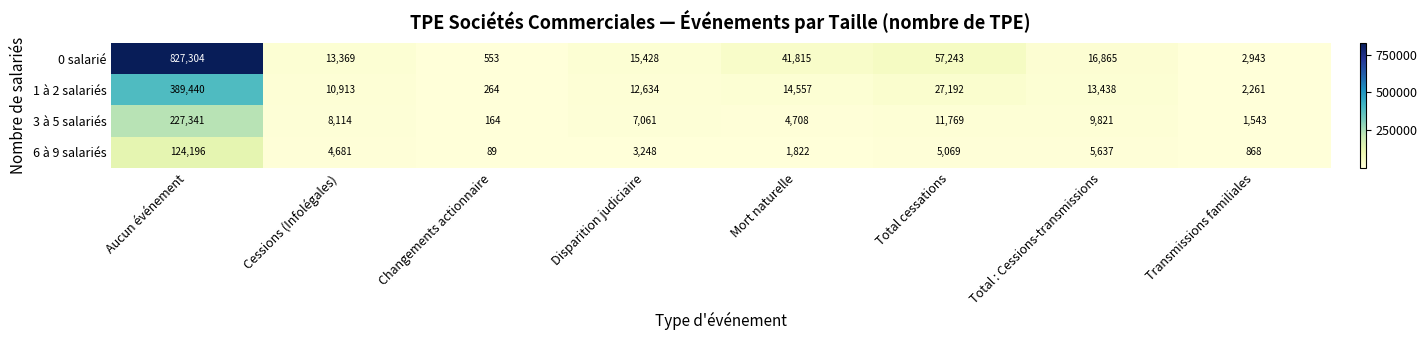

Where does the 6 à 9 salariés series first go above 4681?

Aucun événement